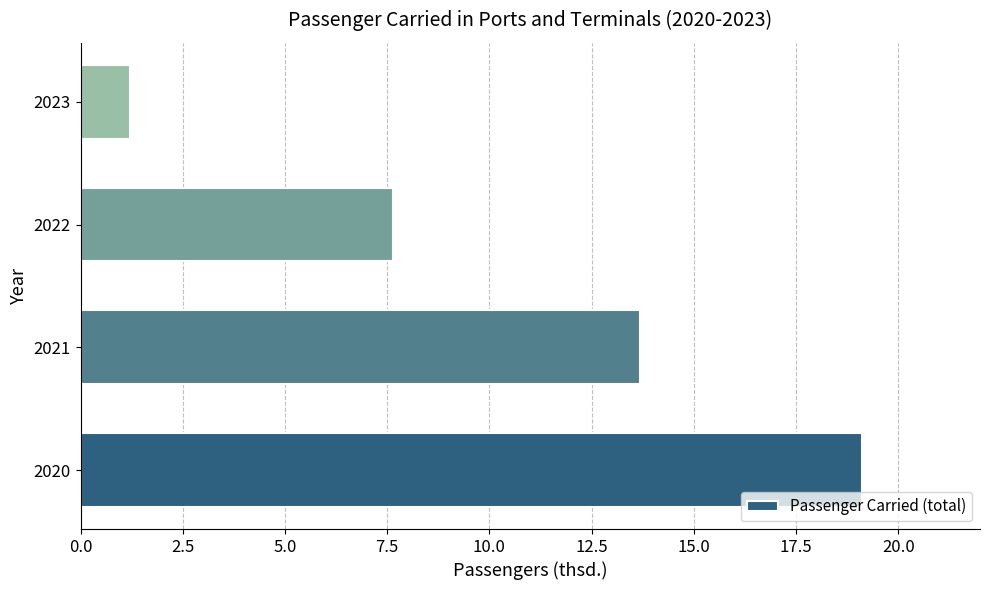

What is the sum of the values at 2023 and 2021?

14.9